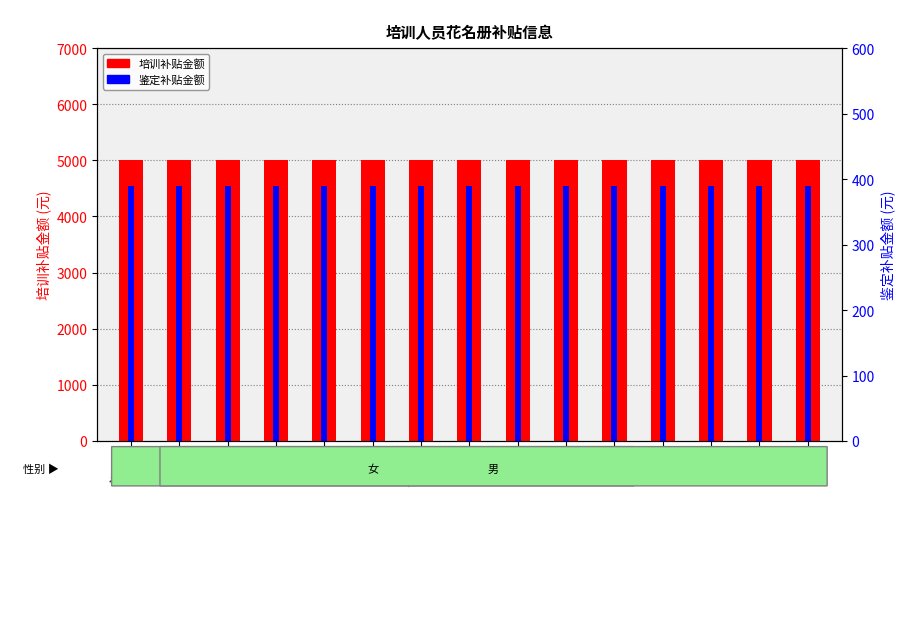

What is the average value of the 培训补贴金额 series?

5000